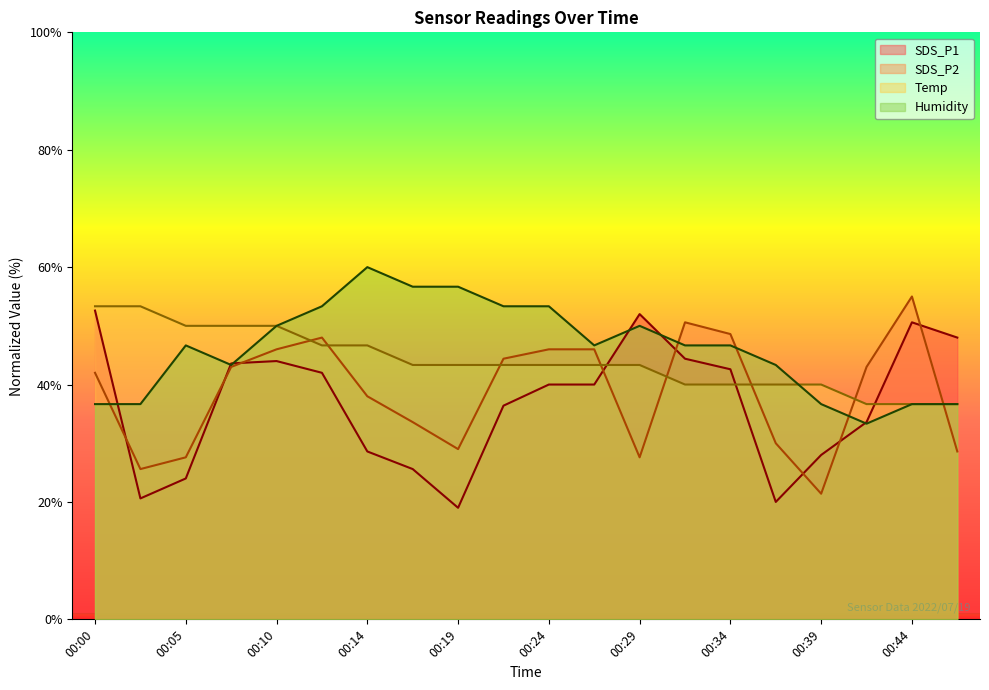

Which category has the lowest value in the SDS_P1 series?

00:19